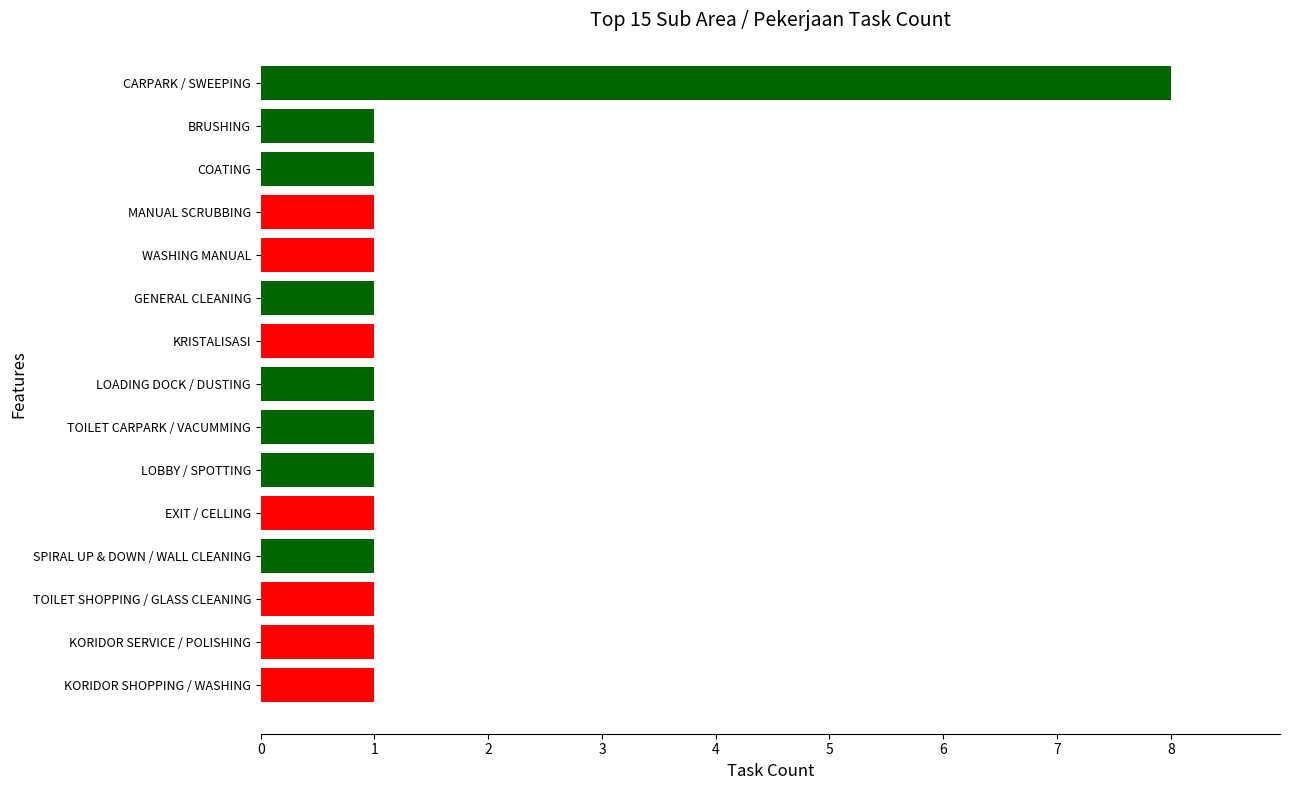

What is the maximum value shown in the chart?

8